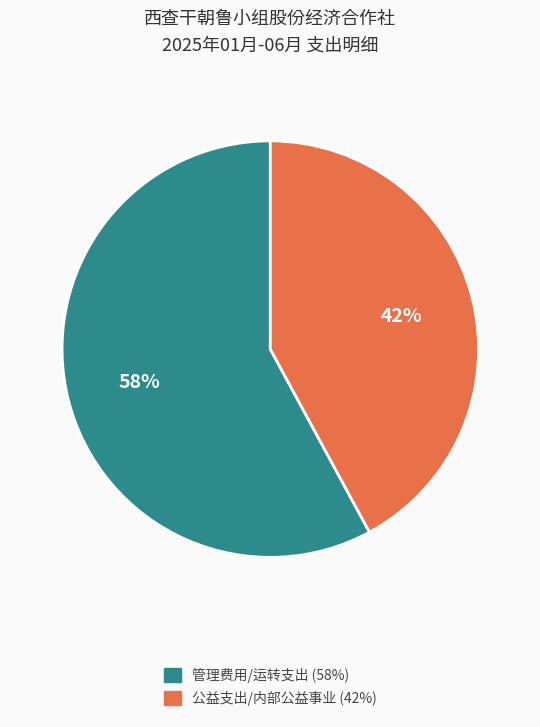

To the nearest percent, what is the average slice percentage?

50%